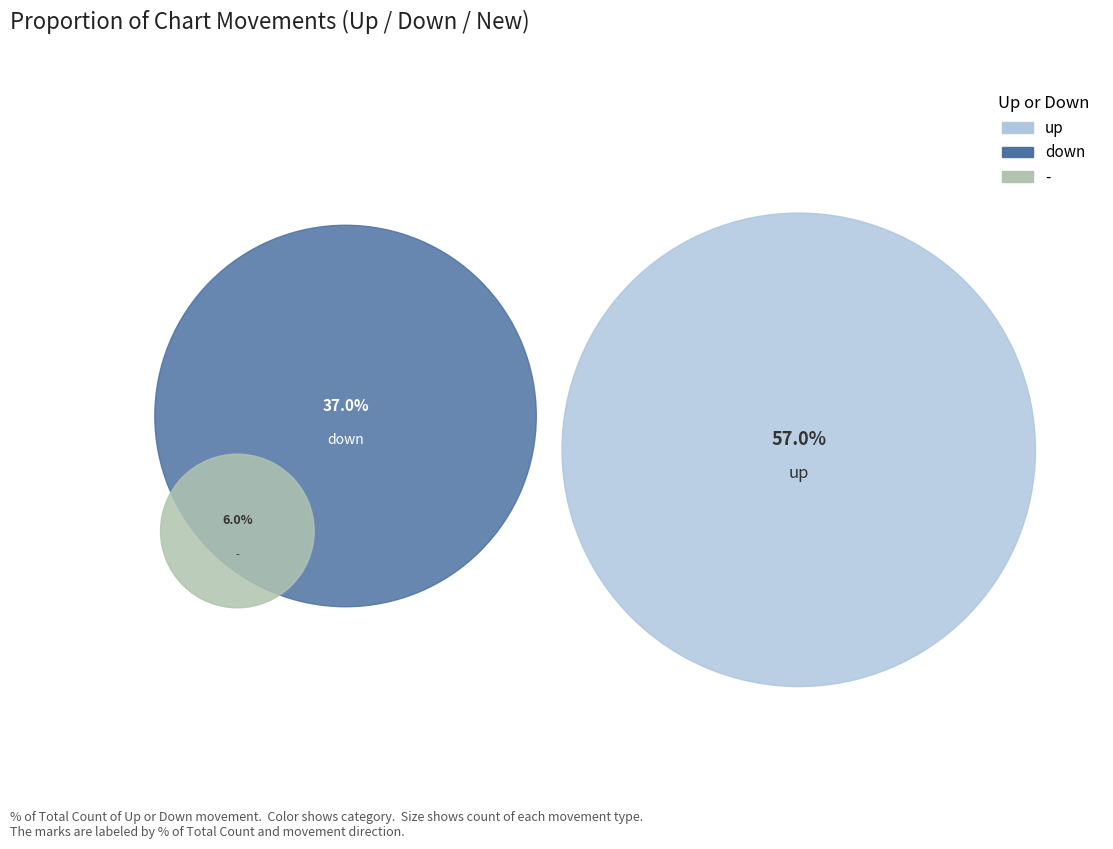

Does any single category account for the majority?

Yes